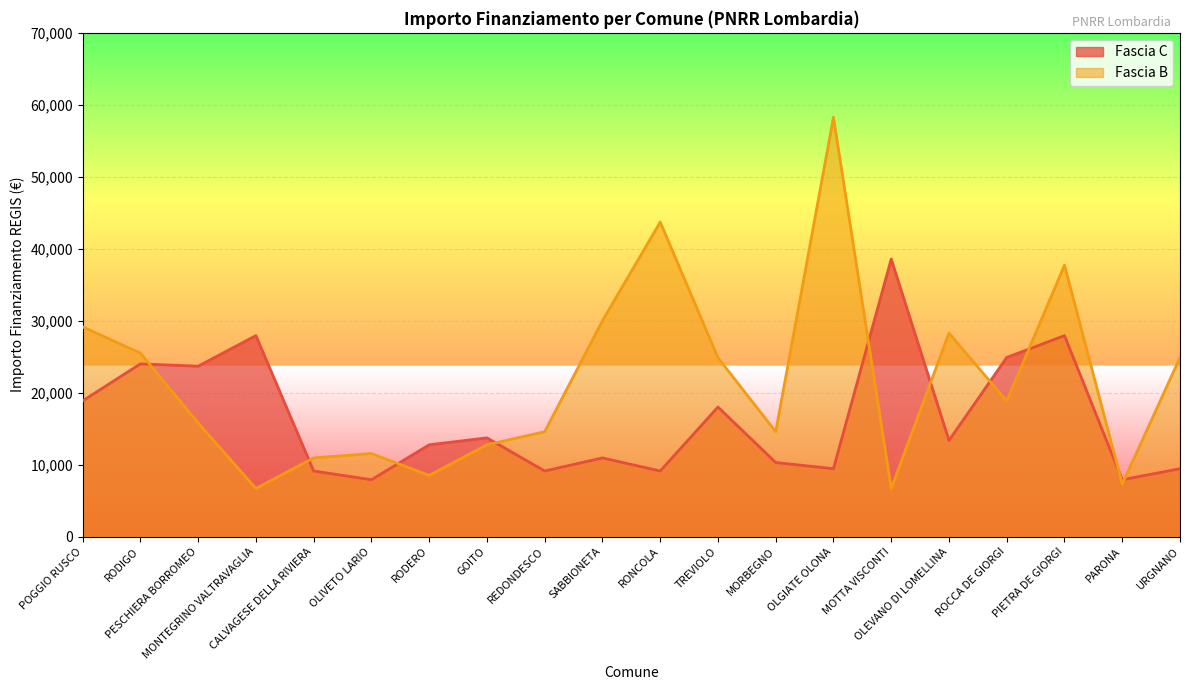

How many data points in Fascia B are above 18817?

9